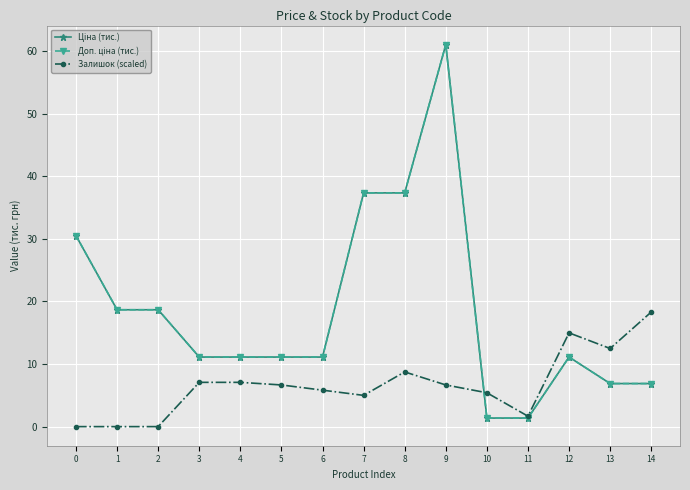

What is the spread (max minus min) of values at 1?

18.7